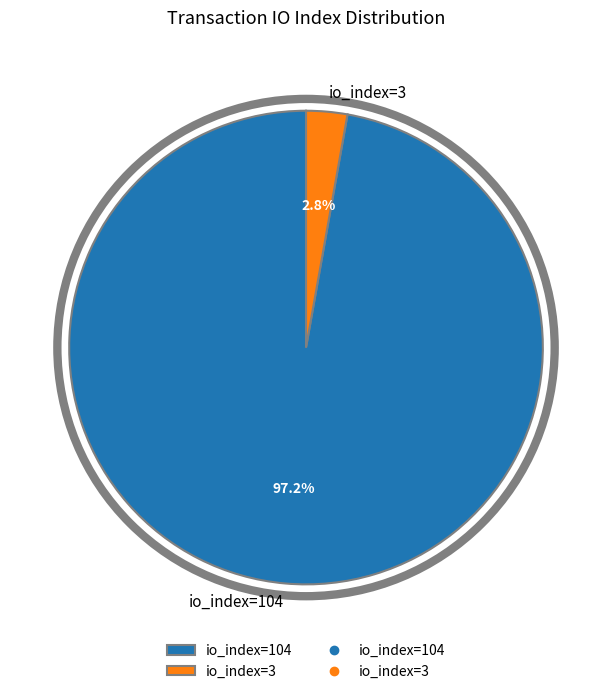

To the nearest percent, what is the combined percentage of io_index=104 and io_index=3?

100%